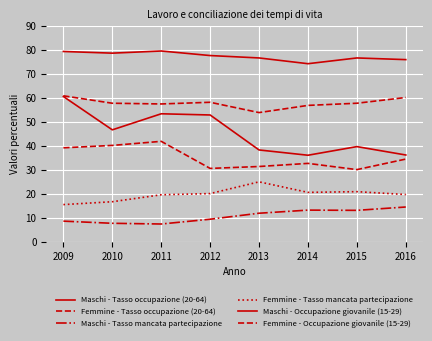

Is this an area chart (filled region under the line)?

No